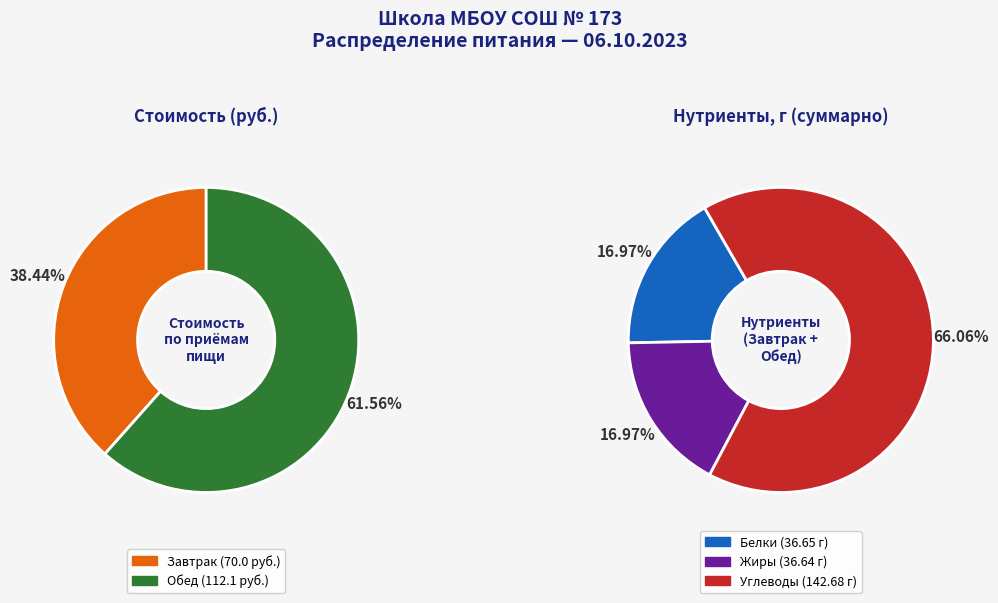

How much of the chart is everything except Обед?

38.4%